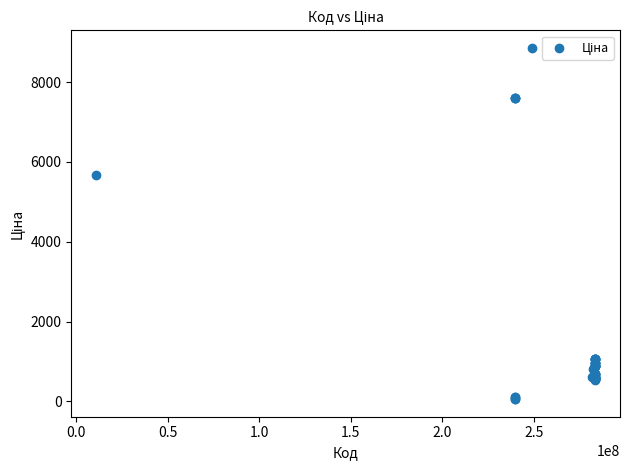

What Y value in the scatter plot is closest to 4456?

5673.8